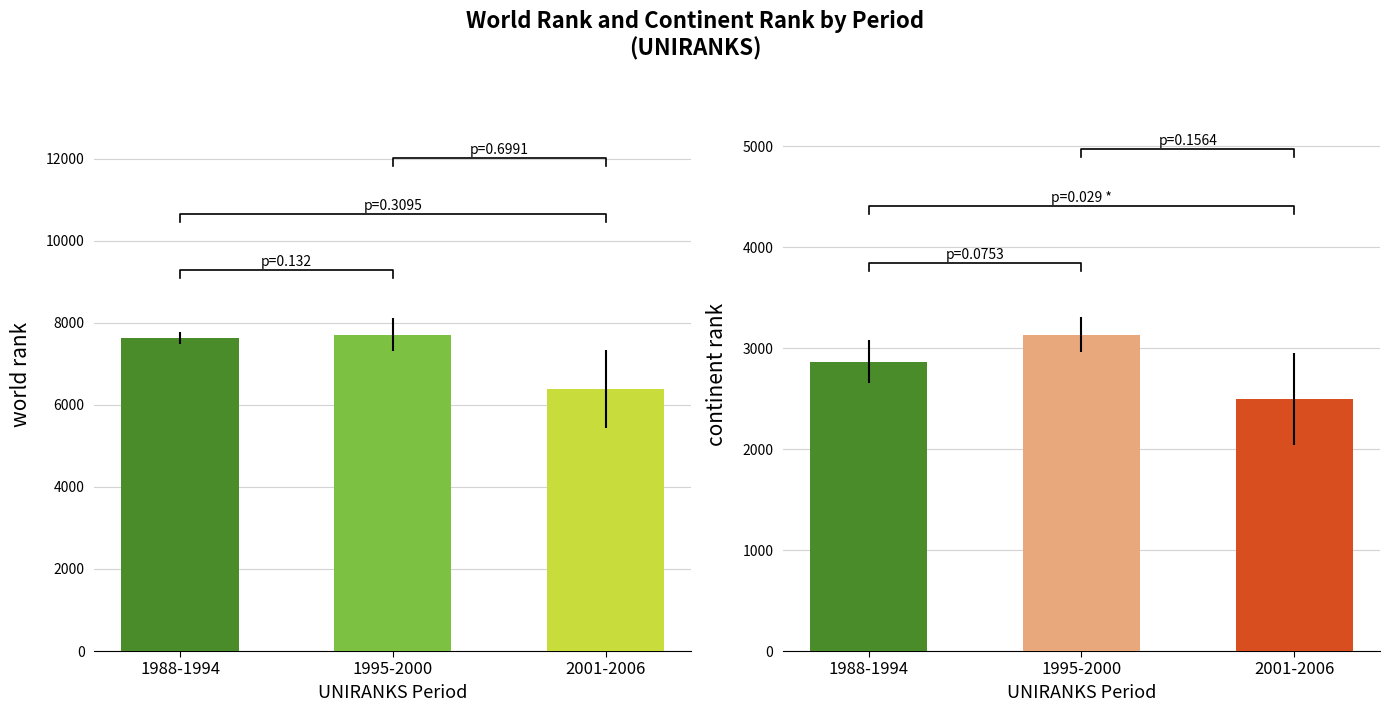

What position from the right is 2001-2006?

1